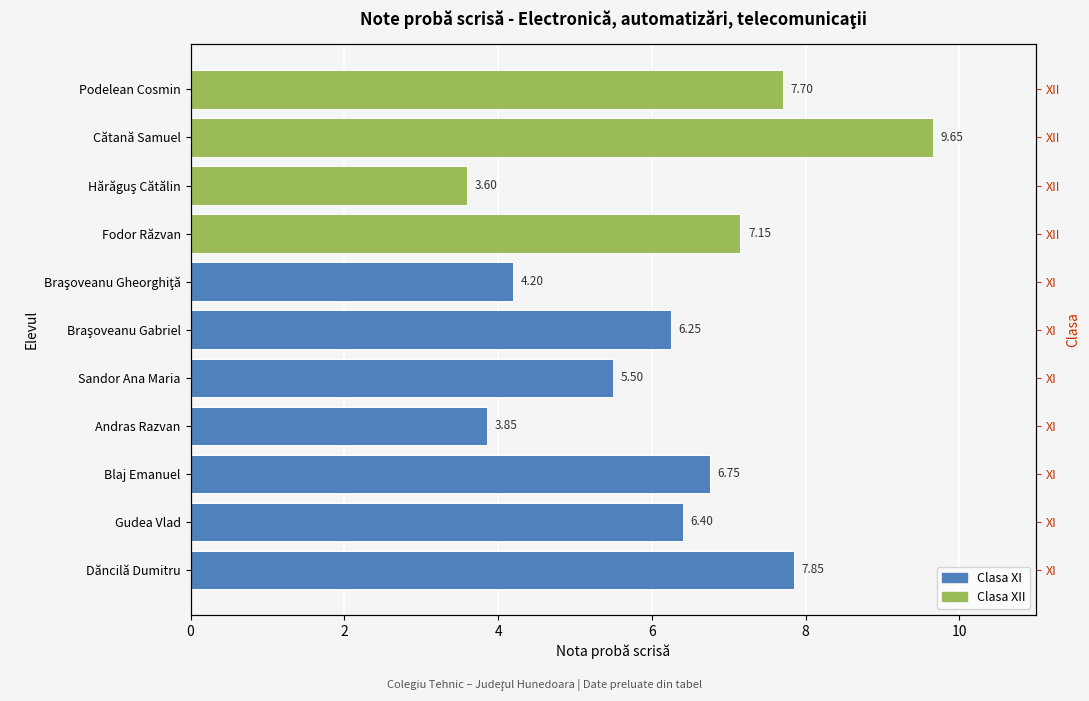

What is the greatest value displayed?

9.7